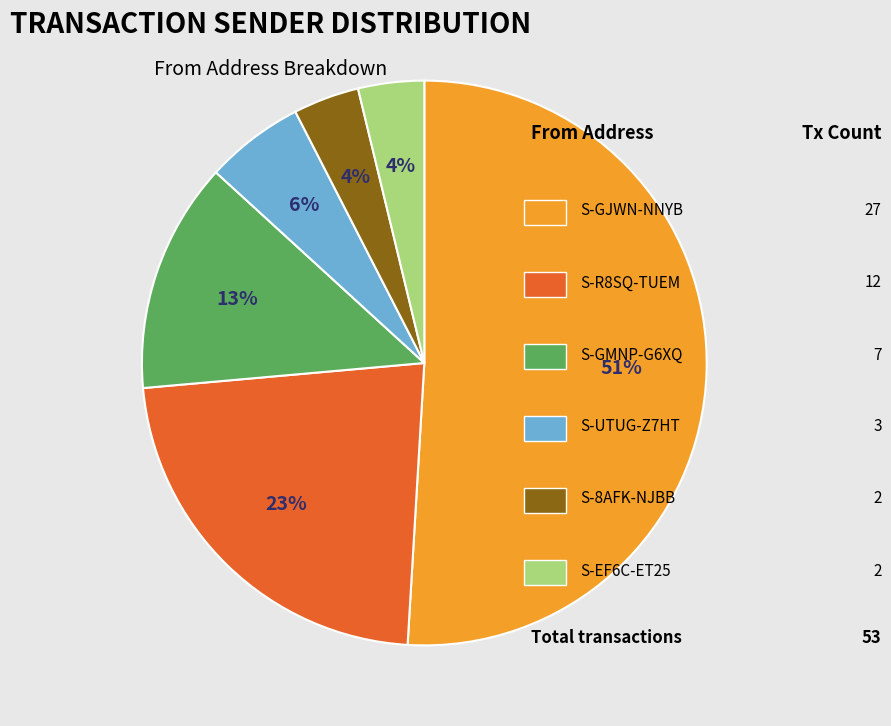

How many segments does this pie chart have?

6